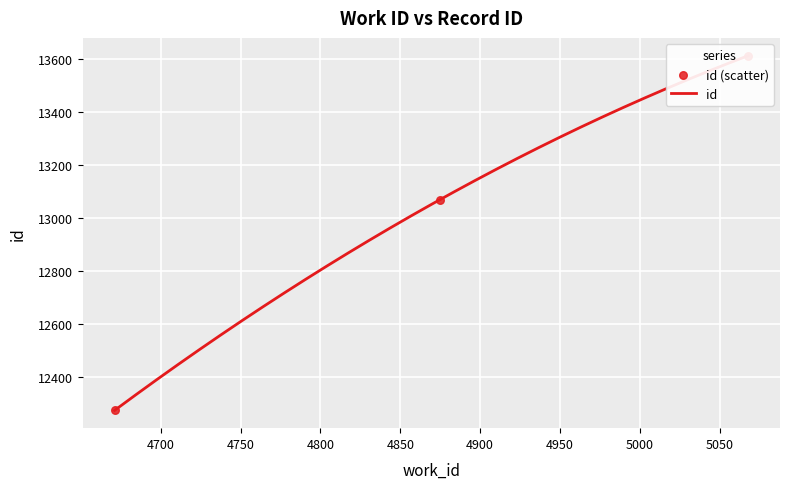

Between 5068 and 4671, which is larger?

5068